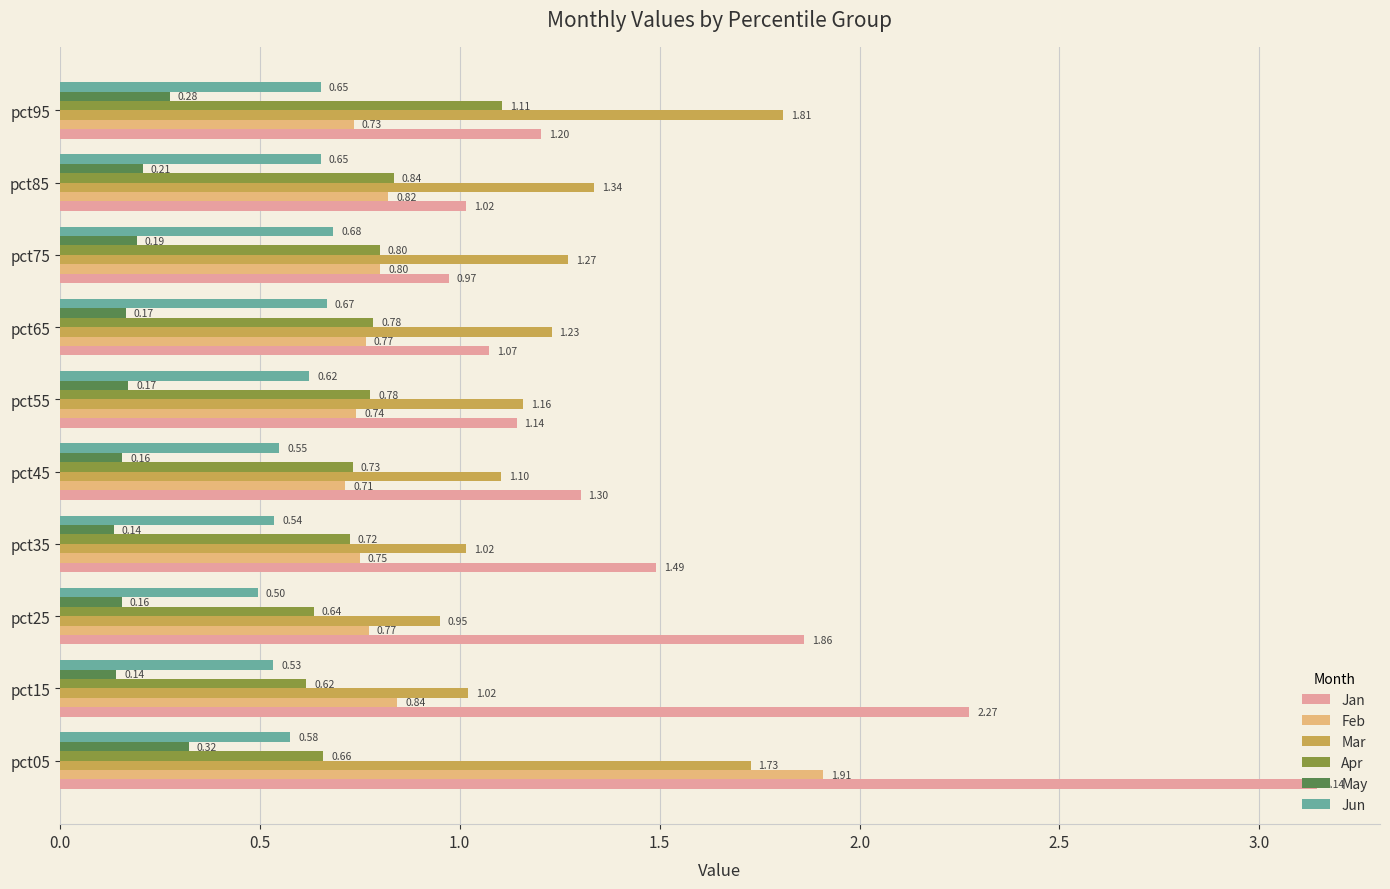

What is the spread (max minus min) of values at pct35?

1.4